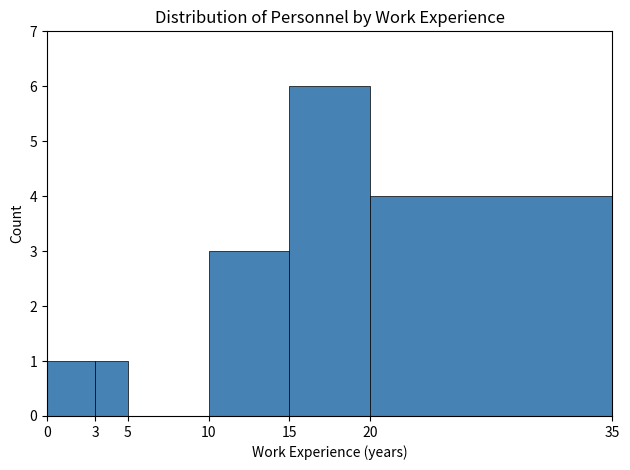

Over which range of the x-axis is the bar tallest?

15 to 20